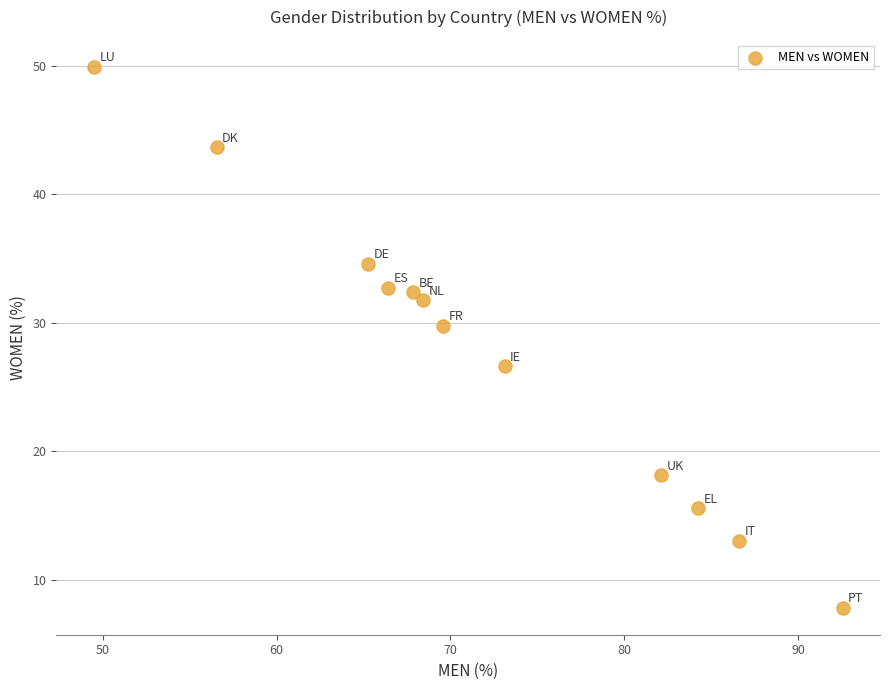

What is the range of X values (max minus min)?

43.1